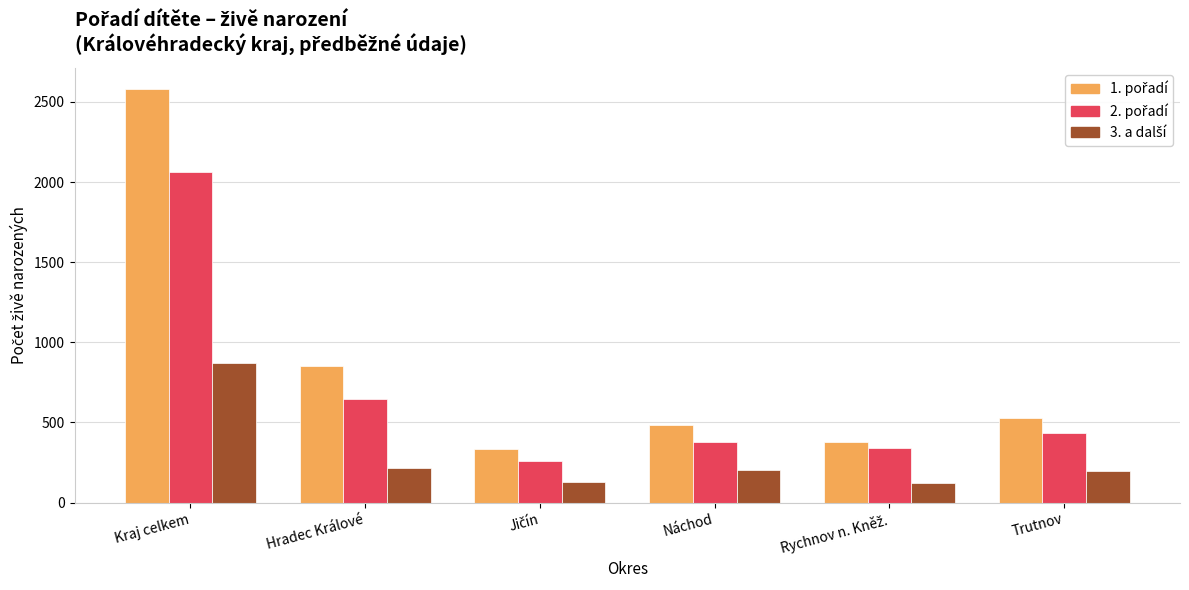

What is the total value across all series at Kraj celkem?

5518